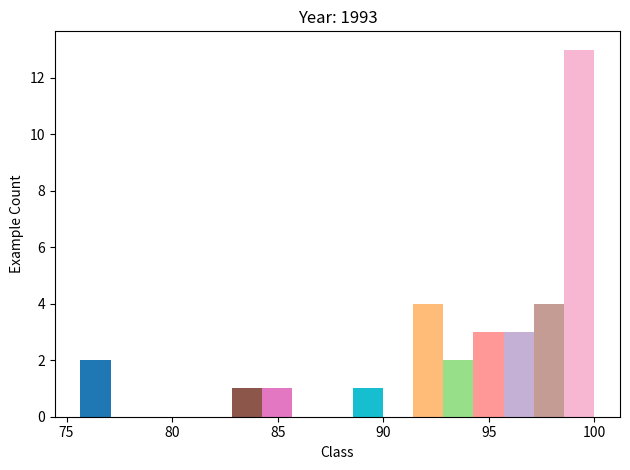

Read against the x-axis, roughly where is the centre of the tallest bar?

99.5